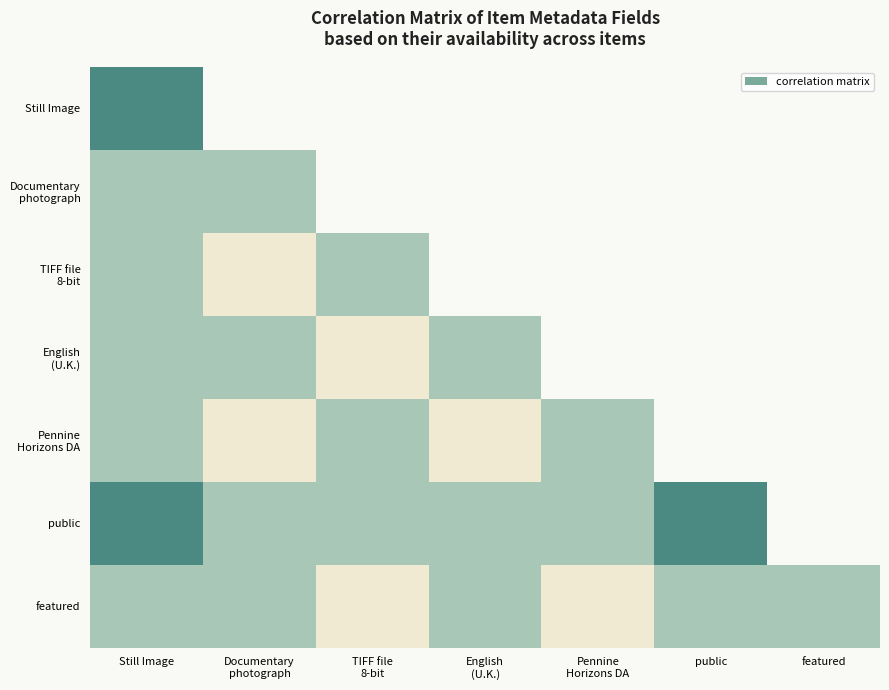

True or false: Pennine Horizons DA has a value of 0.0 at English (U.K.).

True